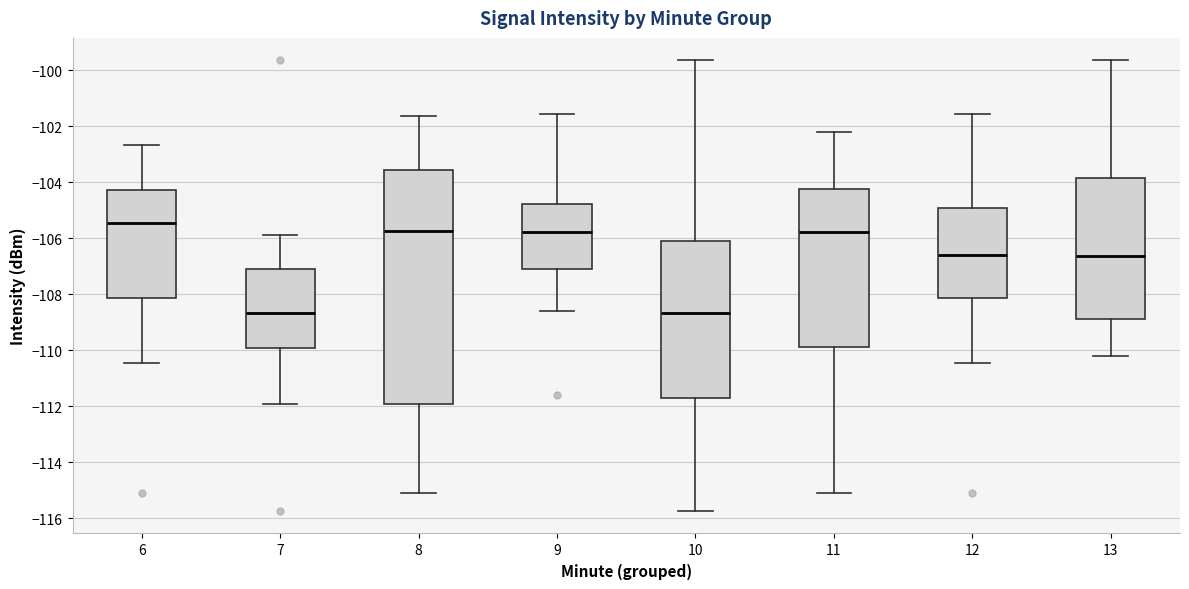

Reading left to right, transcribe this box plot: for each box, give where its median line is, the range the box spans, and where its two whiskers end, as read against the y-axis. The values are not printed on the chart, so give them approximately, as read against the axis.

6: median -105.4, box -108.2 to -104.2, whiskers -110.4 to -102.6
7: median -108.6, box -110.0 to -107.0, whiskers -112.0 to -105.8
8: median -105.8, box -112.0 to -103.6, whiskers -115.0 to -101.6
9: median -105.8, box -107.2 to -104.8, whiskers -108.6 to -101.6
10: median -108.6, box -111.8 to -106.2, whiskers -115.8 to -99.6
11: median -105.8, box -109.8 to -104.2, whiskers -115.0 to -102.2
12: median -106.6, box -108.2 to -105.0, whiskers -110.4 to -101.6
13: median -106.6, box -108.8 to -103.8, whiskers -110.2 to -99.6